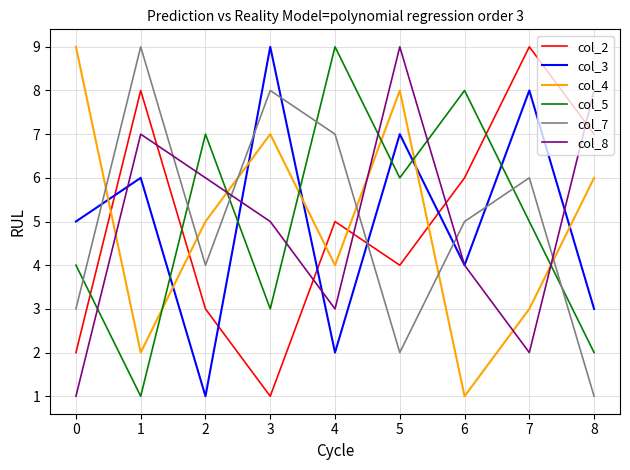

Which series changed the most between 2 and 8?

col_5